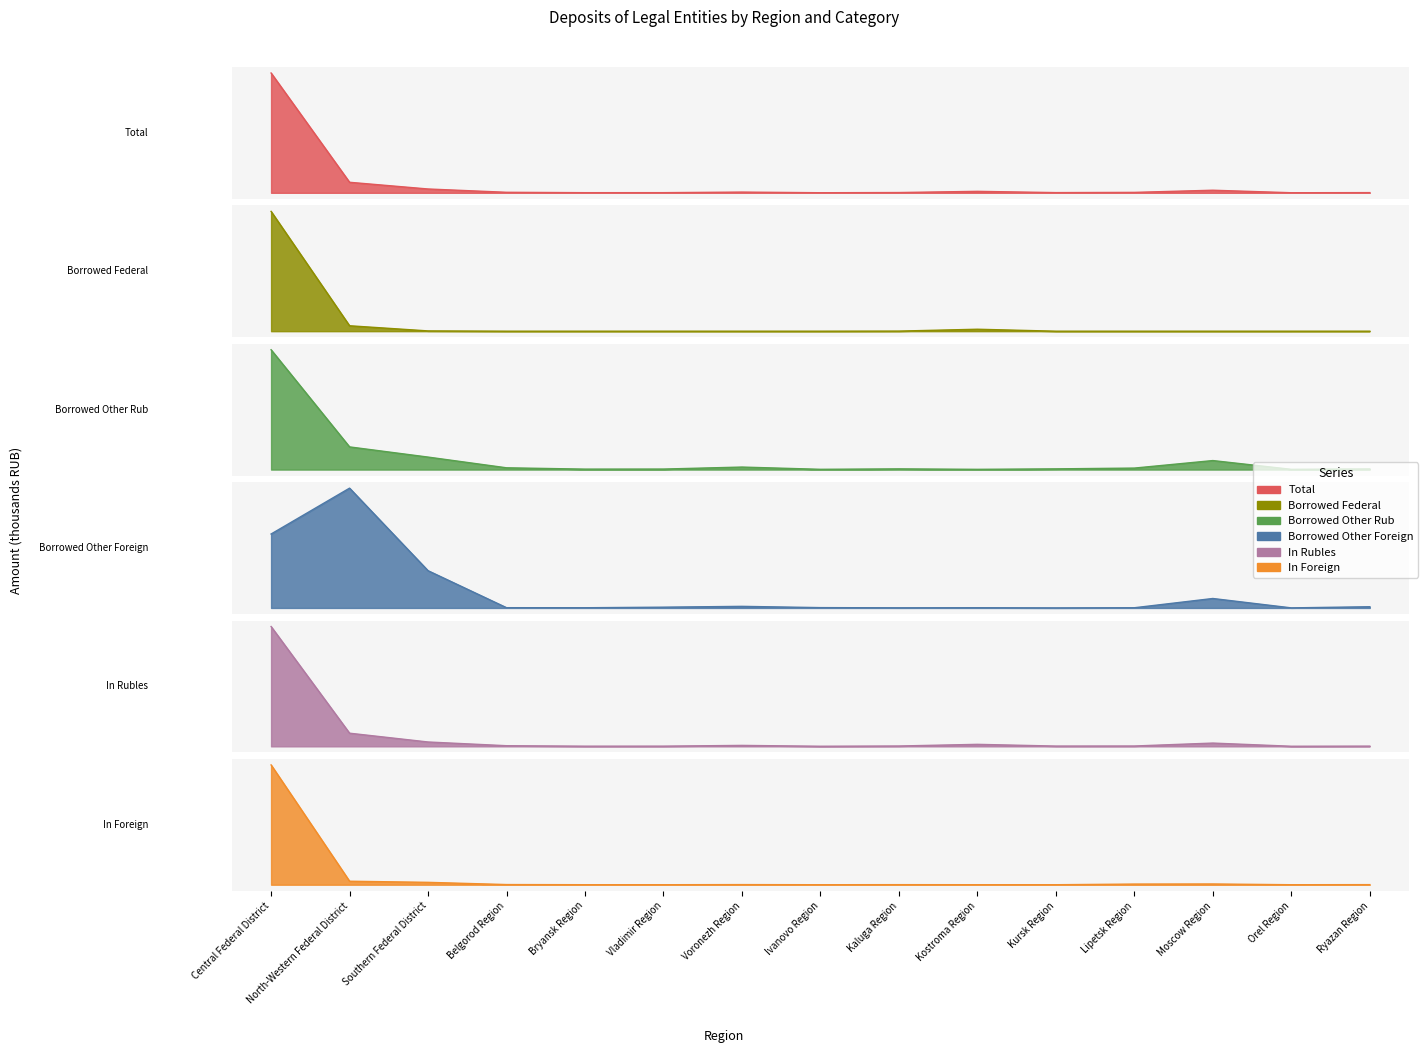

What is the label of the 2nd point from the right?

Orel Region